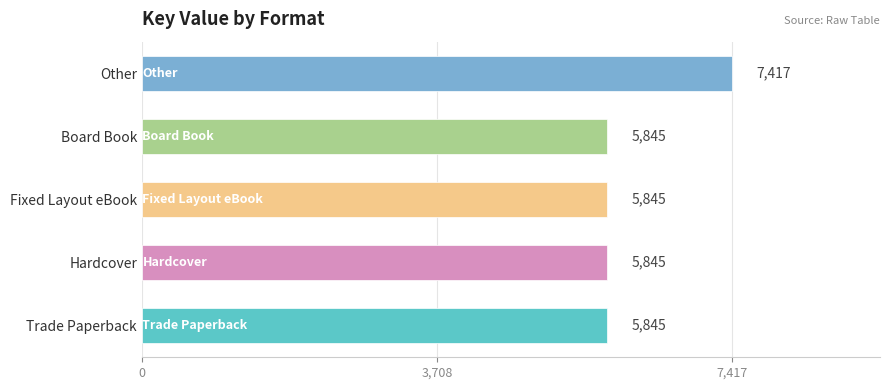

What is the approximate value at Hardcover, to the nearest 100?

5800